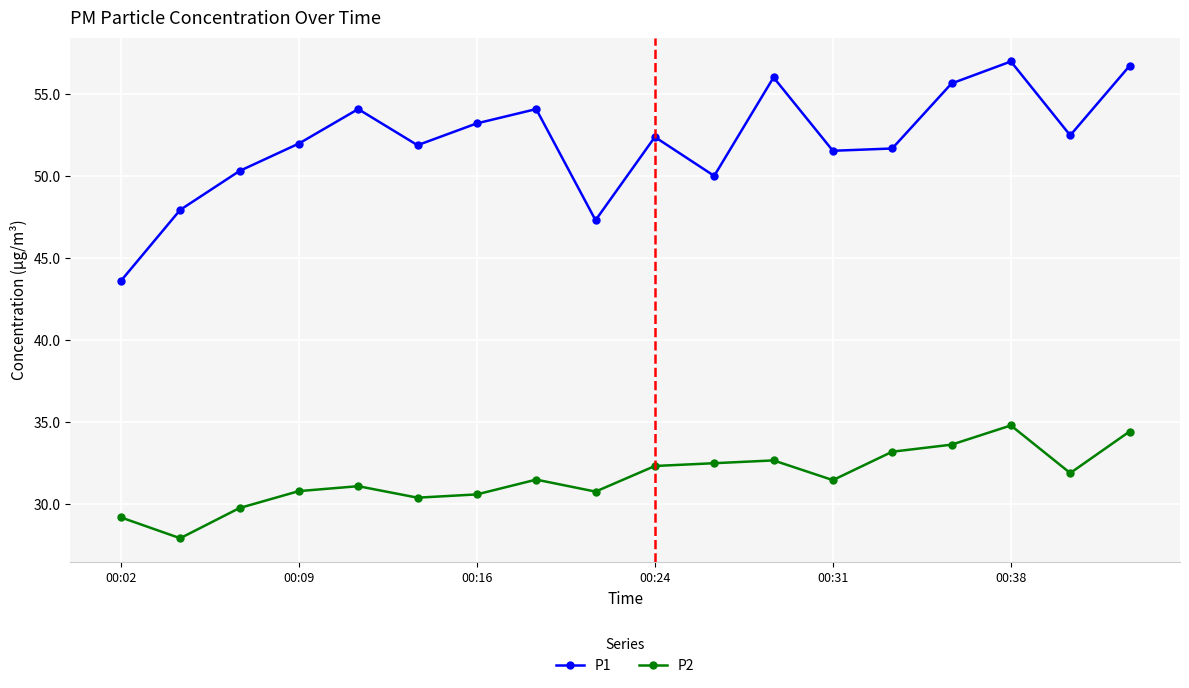

List the series in order of their peak value, highest first.

P1, P2